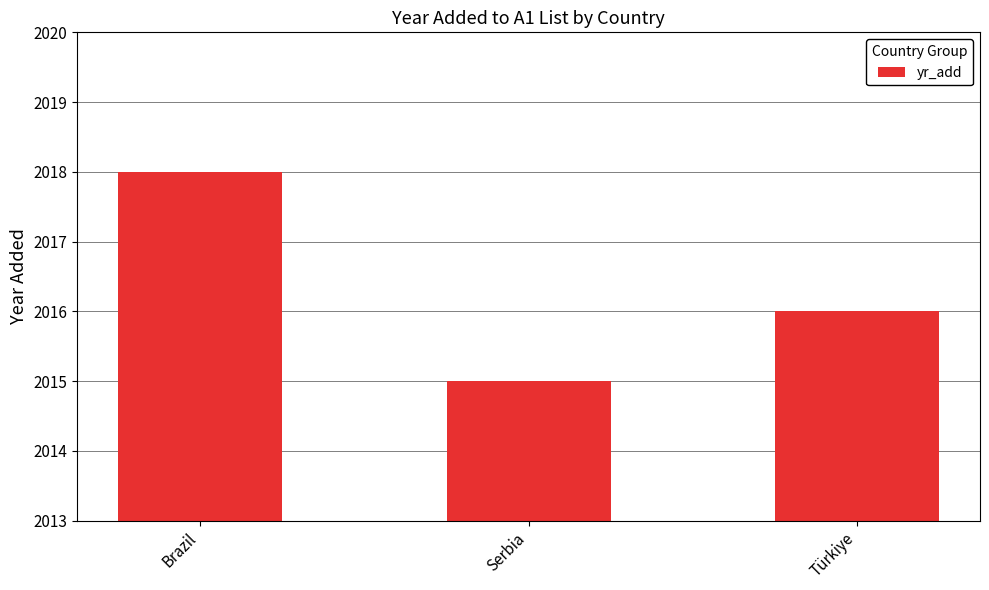

What is the value of the 3rd bar from the left?

2016